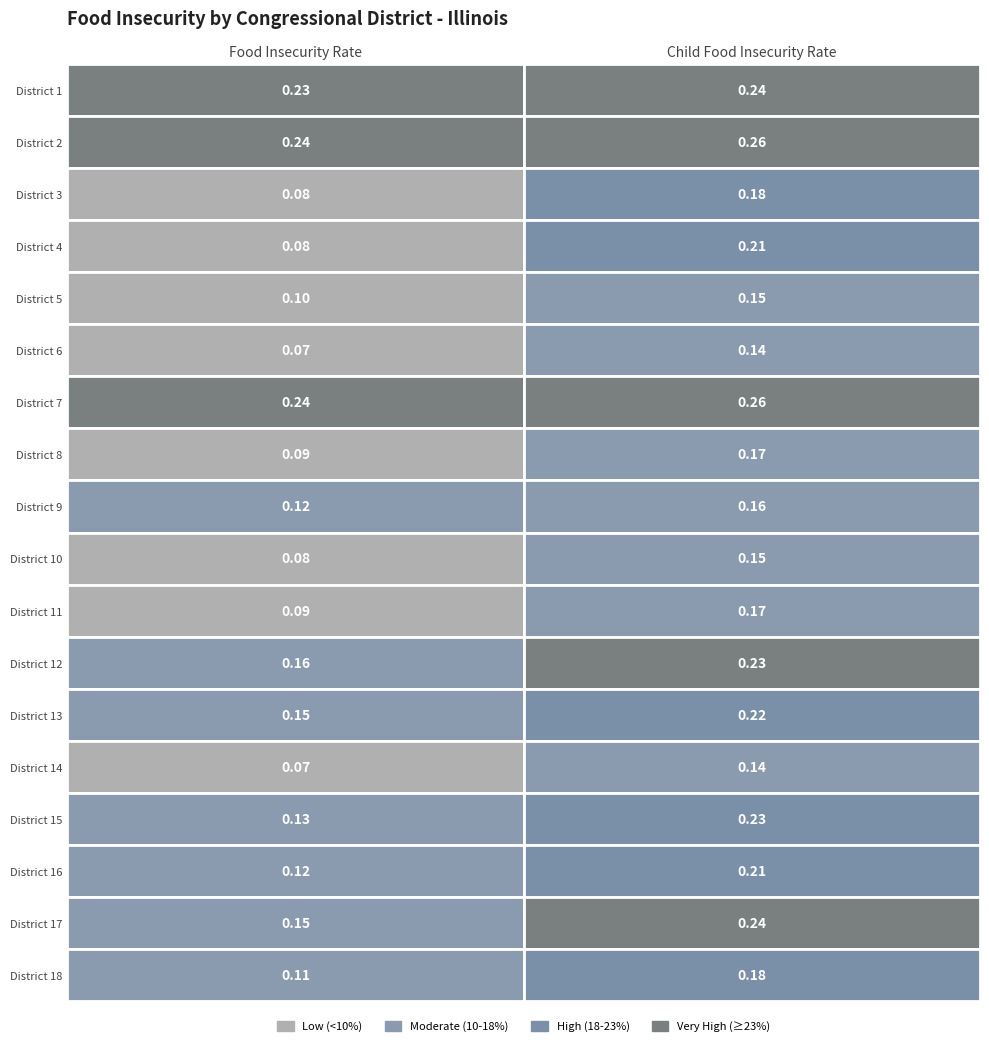

What is the approximate value of Food Insecurity Rate at 9?

0.1